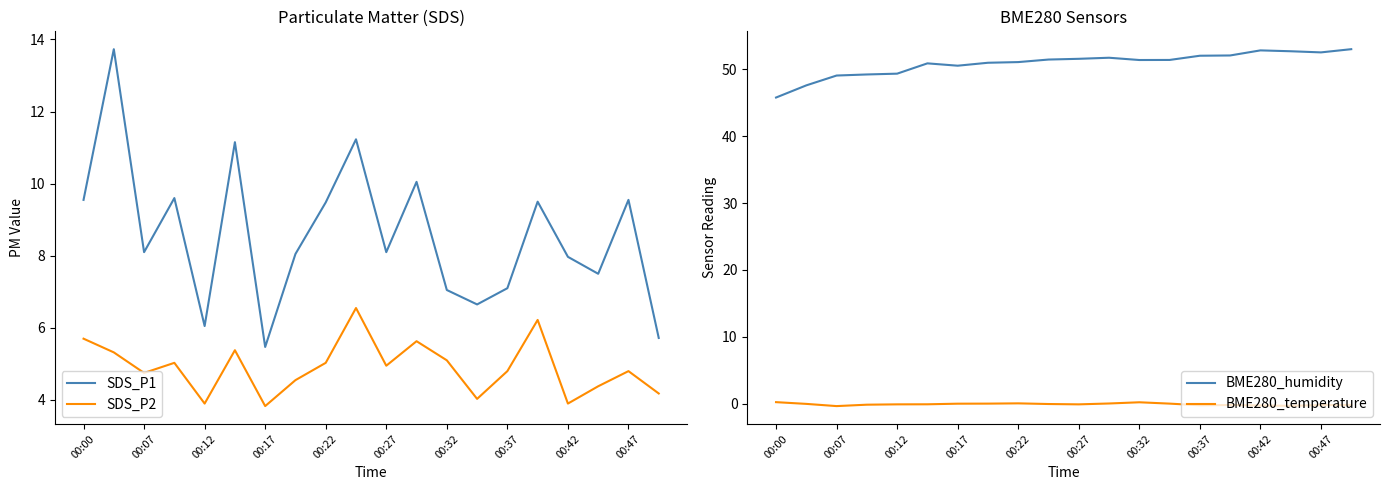

True or false: SDS_P1 and BME280_humidity cross at least once.

False